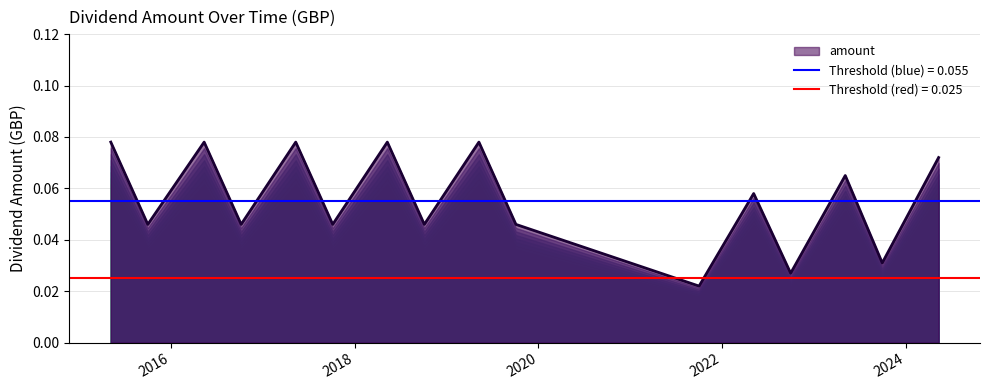

True or false: the data shows 0.0 at 2023-05-05.

False